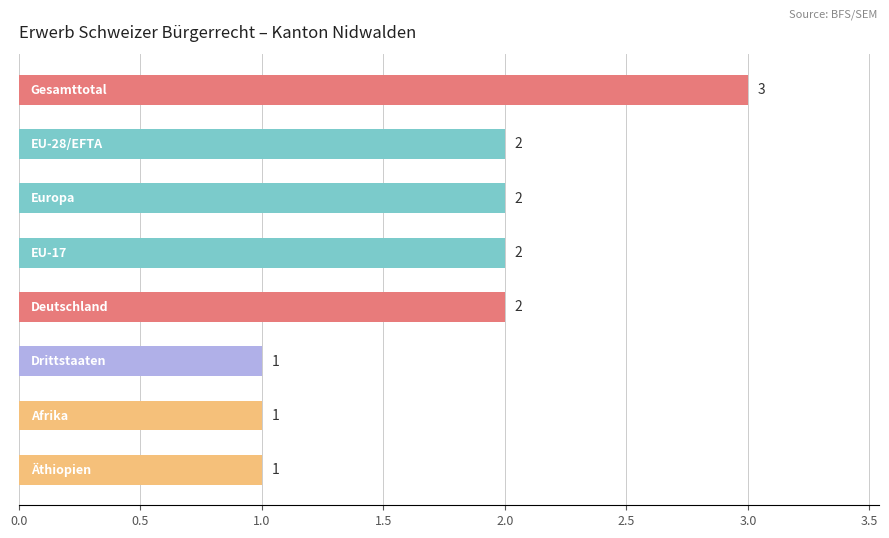

Reading bottom to top, extract all data points from this chart.

1	1	1	2	2	2	2	3